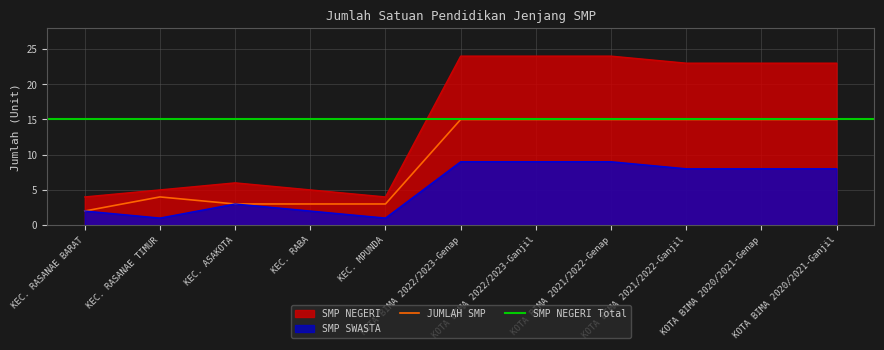

At how many categories does at least one series exceed 5?

6